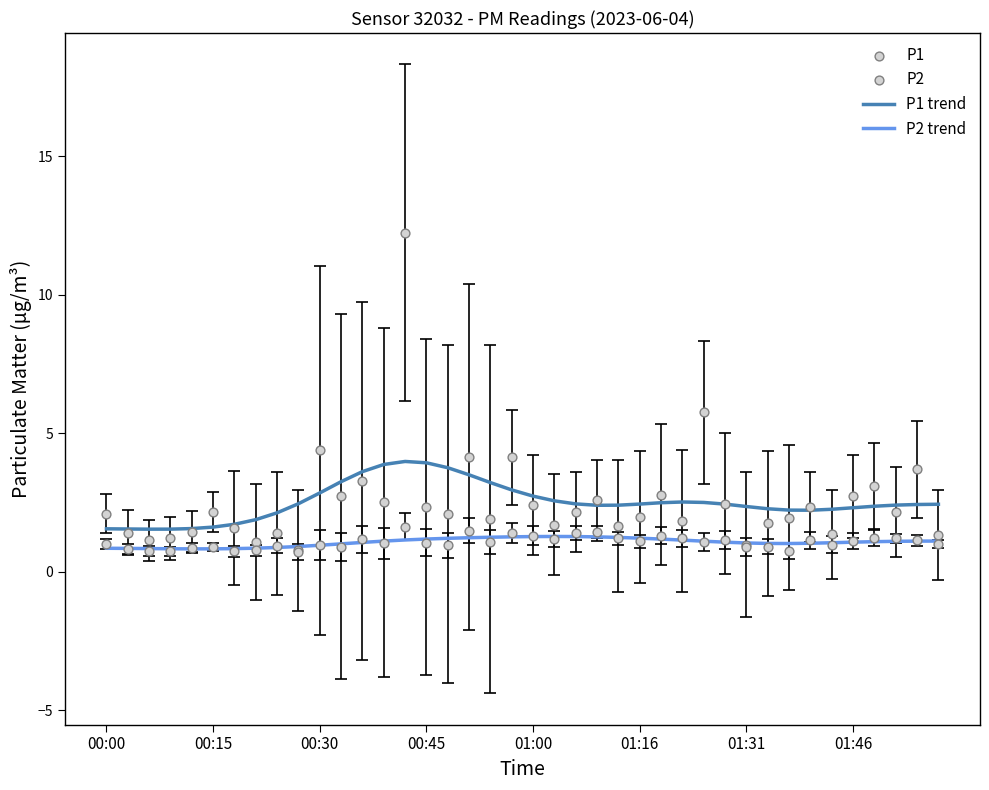

What are all the series names shown in the legend?

P1 trend, P2 trend, P1, P2